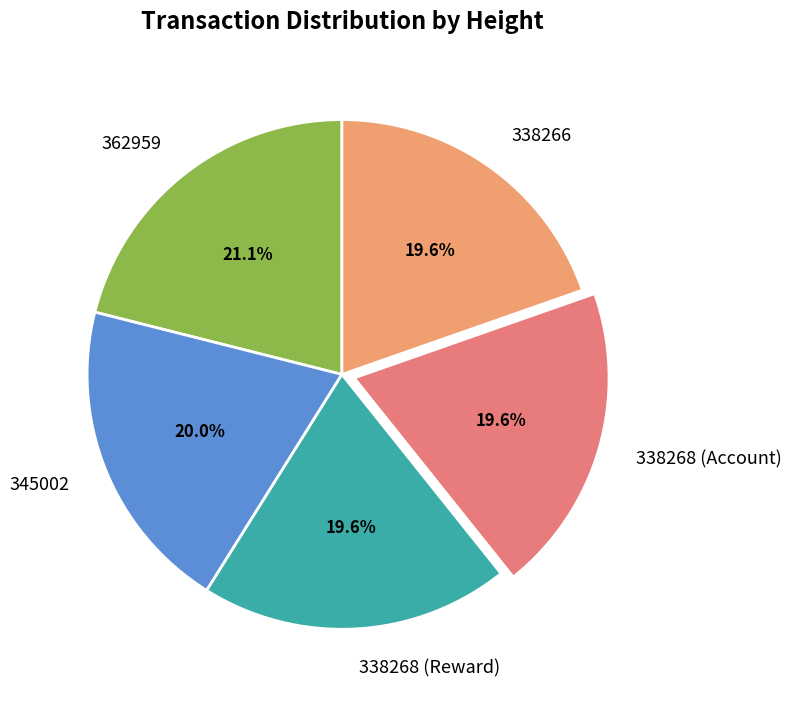

What is the ratio of the value at 338268 (Account) to the value at 338266?

1.0